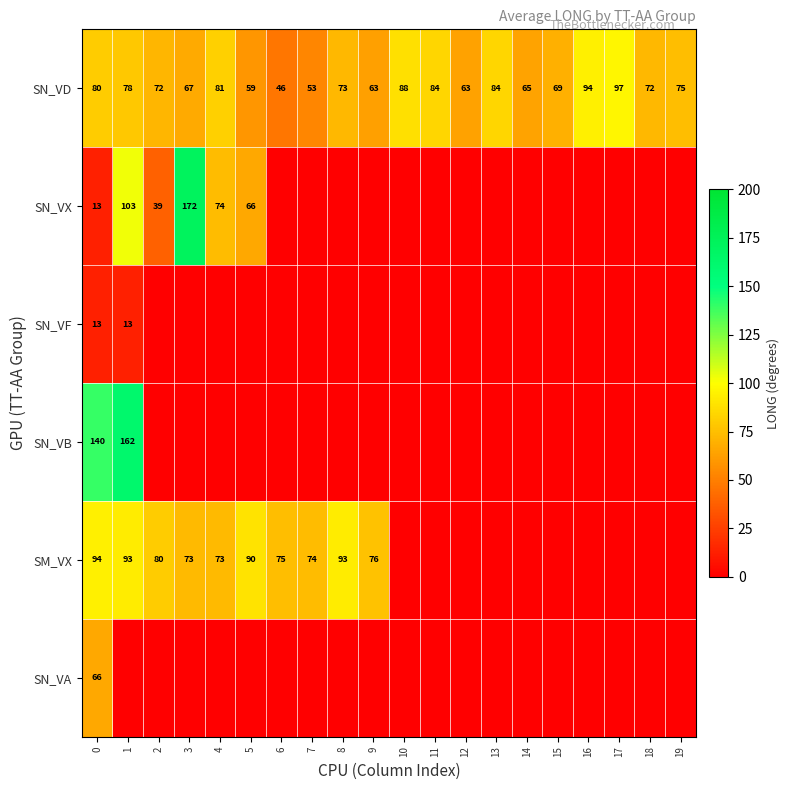

How many series are shown in this chart?

6